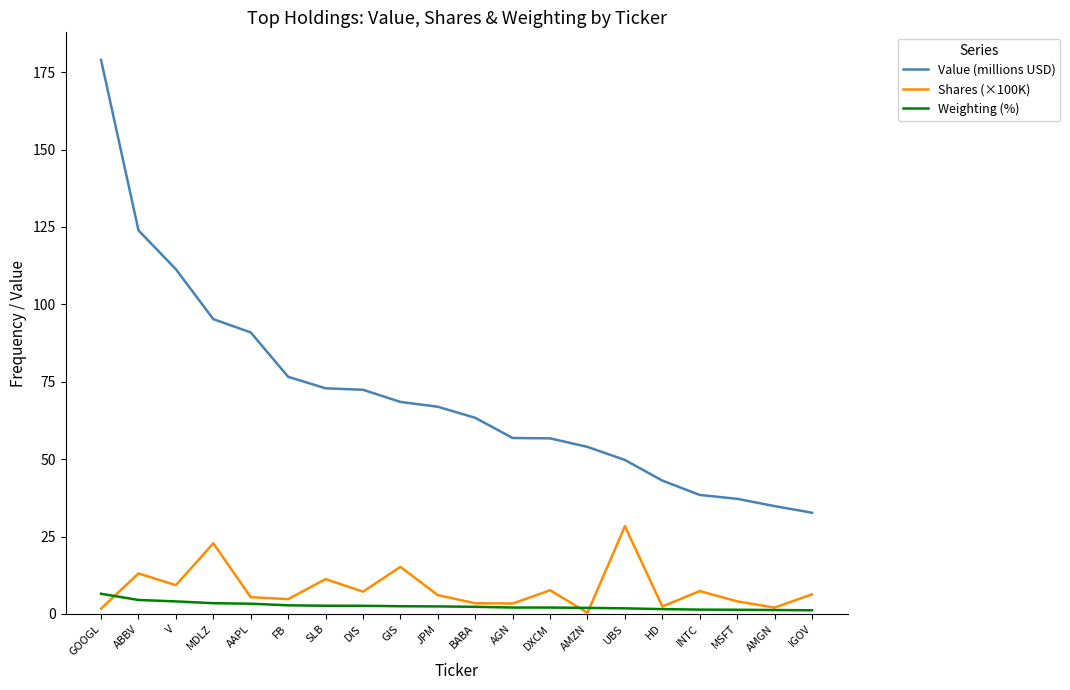

How many interior local valleys does the Shares (×100K) series have?

7